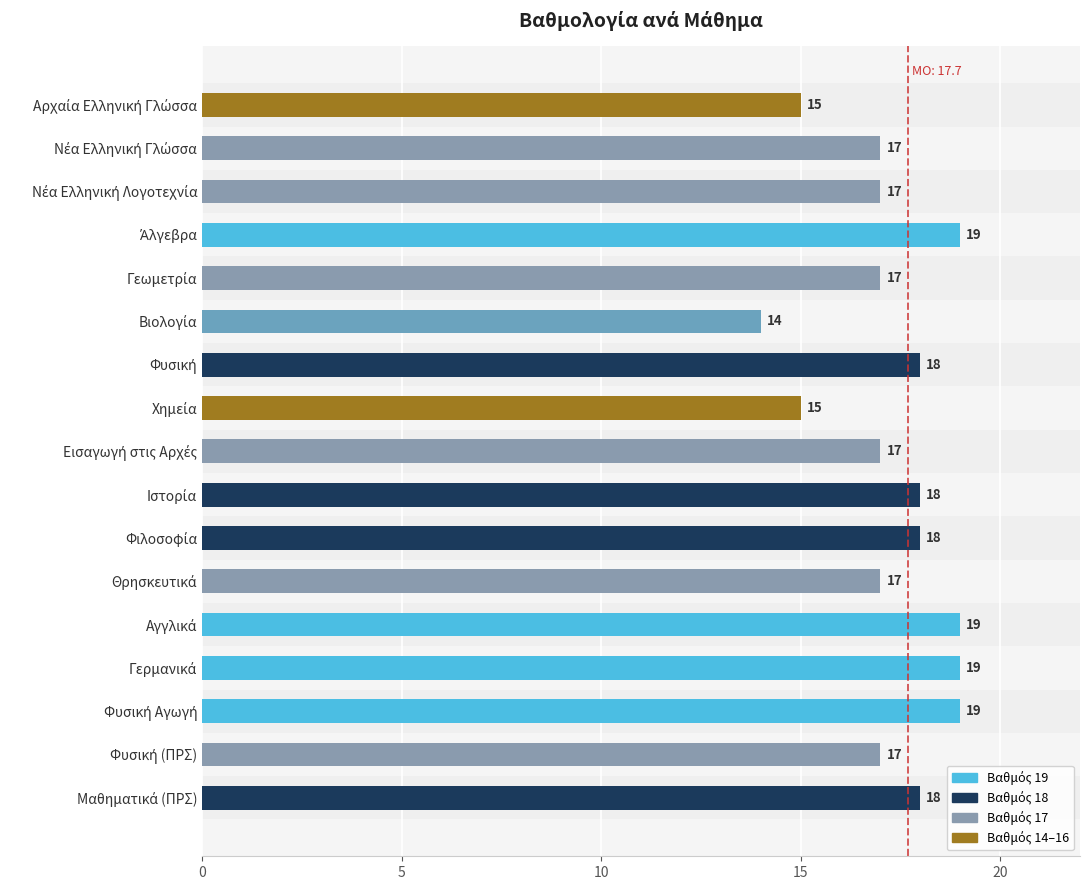

What is the minimum value shown in the chart?

14